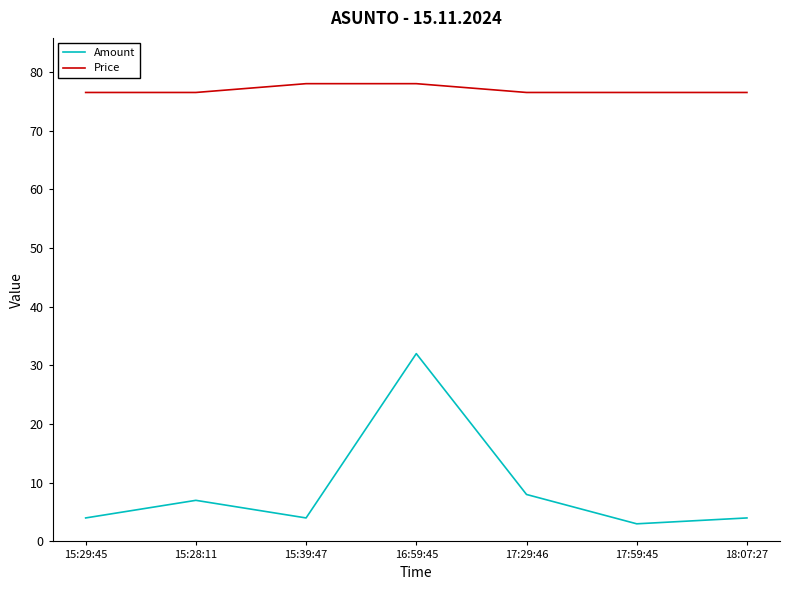

List the series in order of their overall mean, highest first.

Price, Amount